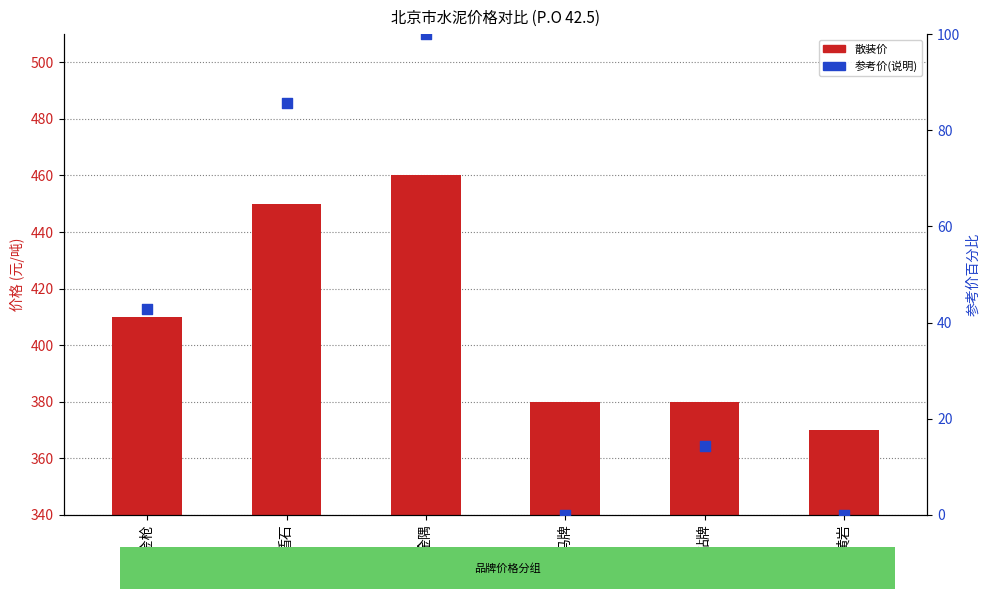

Which series reaches the minimum Y coordinate?

参考价(说明)